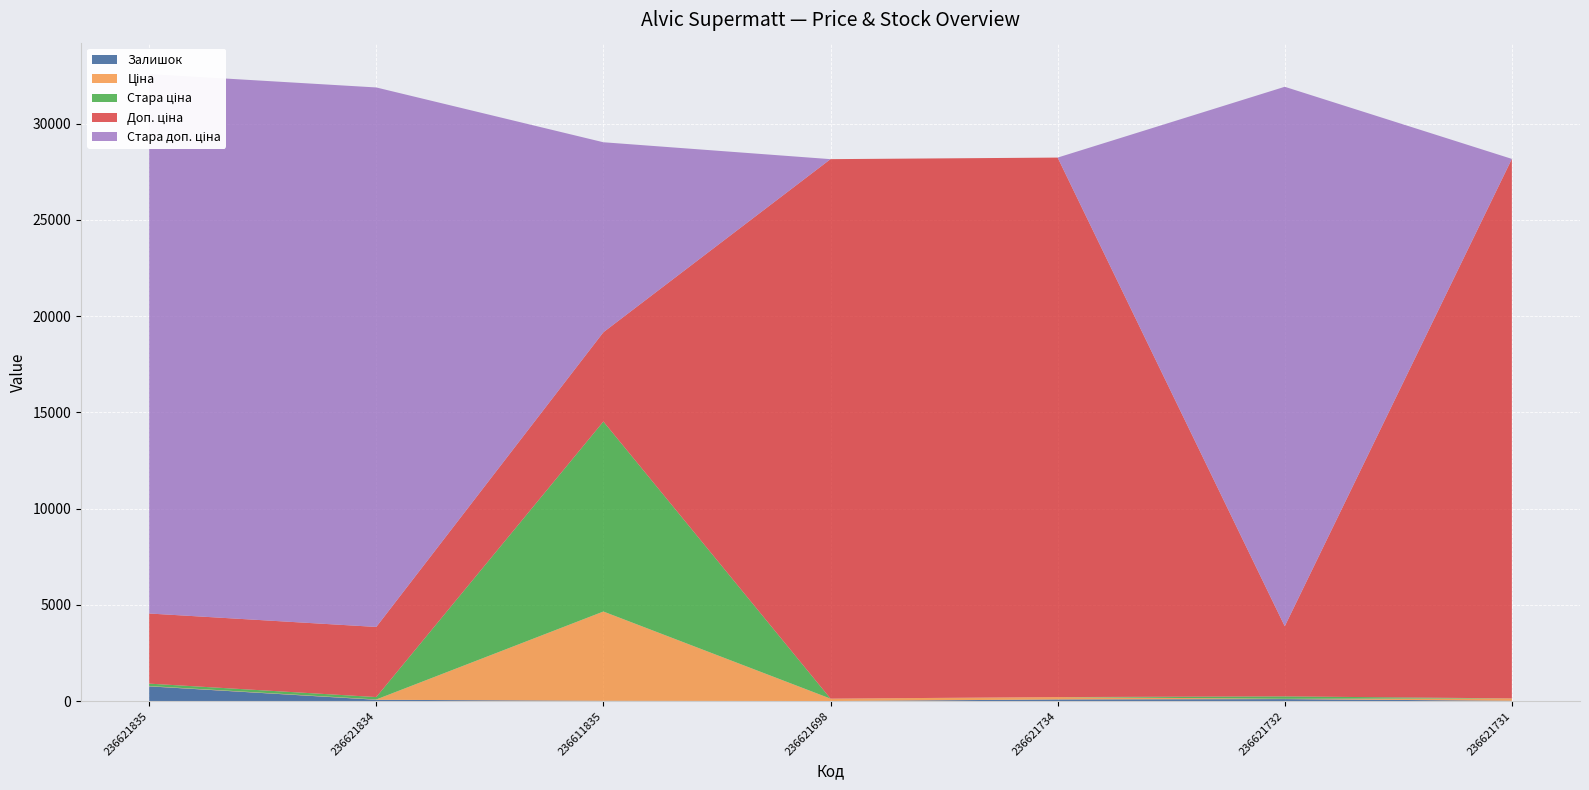

Reading left to right, extract all data points from this chart.

Залишок: 769.0	71.0	17.0	6.0	87.0	106.0	19.0
Ціна: 16.2	16.2	4638.7	124.6	124.6	16.2	124.6
Доп. ціна: 3643.0	3643.0	4639.0	28026.0	28026.0	3643.0	28026.0
Стара ціна: 124.6	124.6	9869.6	0.0	0.0	124.6	0.0
Стара доп. ціна: 28026.0	28026.0	9869.6	0.0	0.0	28026.0	0.0